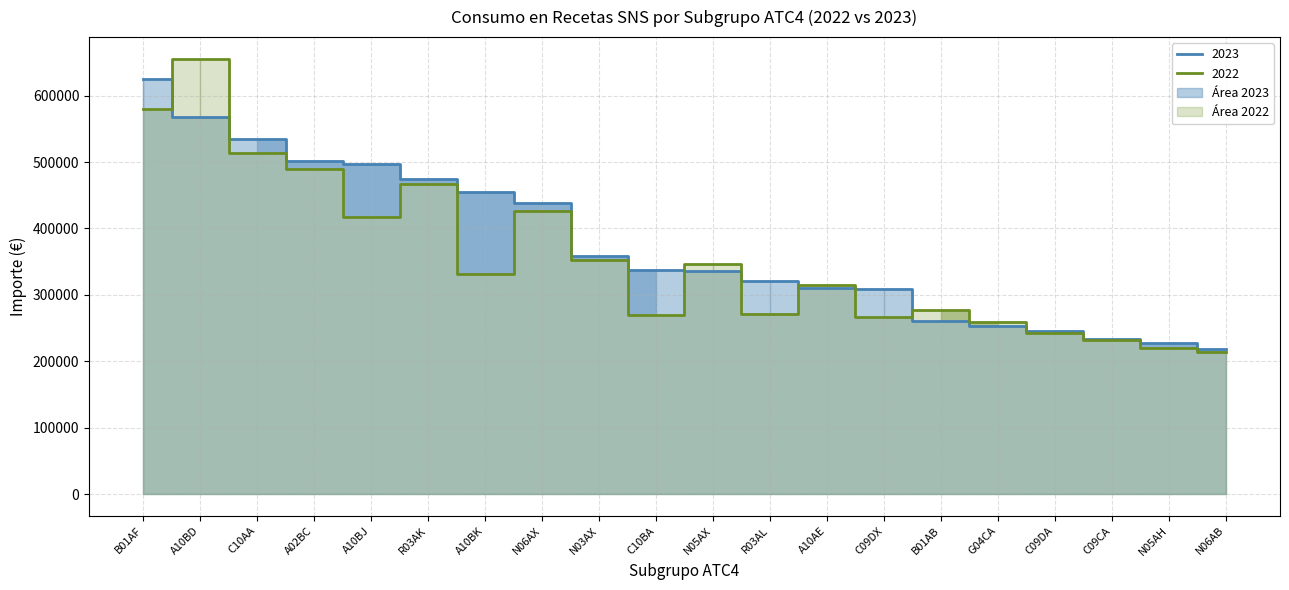

Rank the series at C09DA from lowest to highest value.

2022, 2023